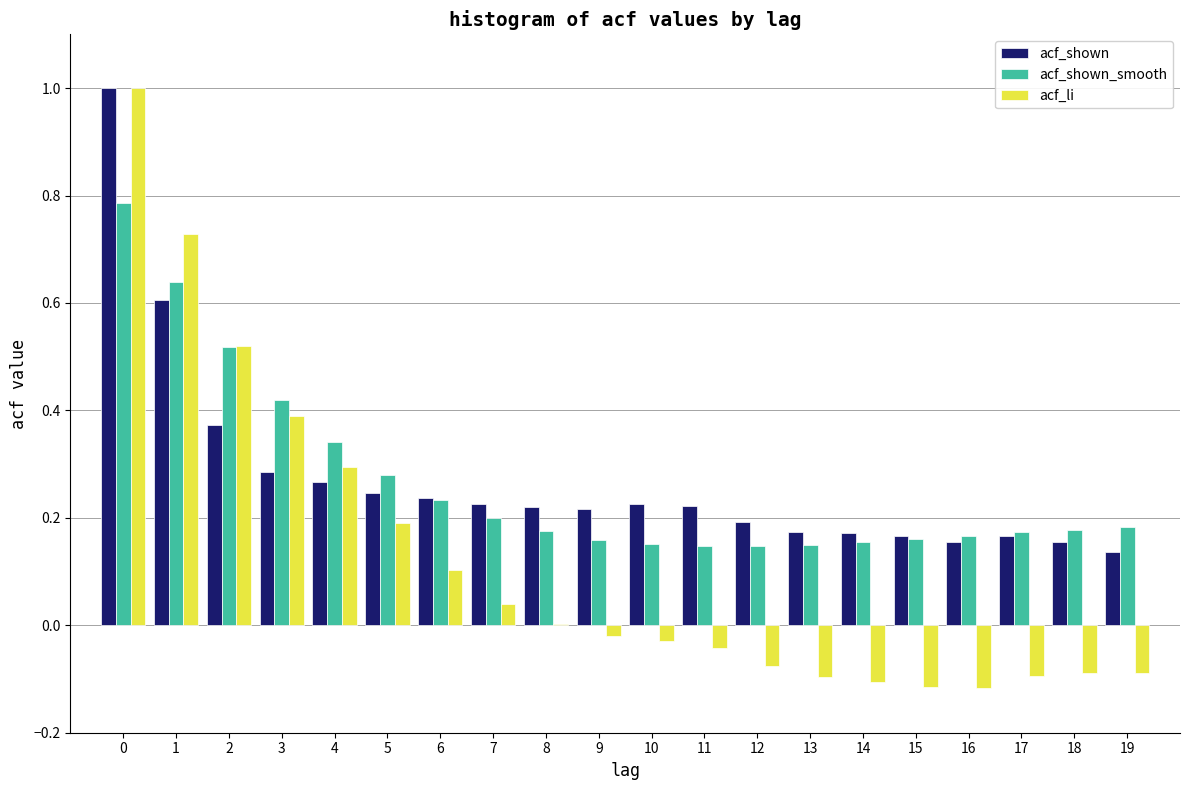

The value of acf_li at 17 is -0.0. True or false?

False